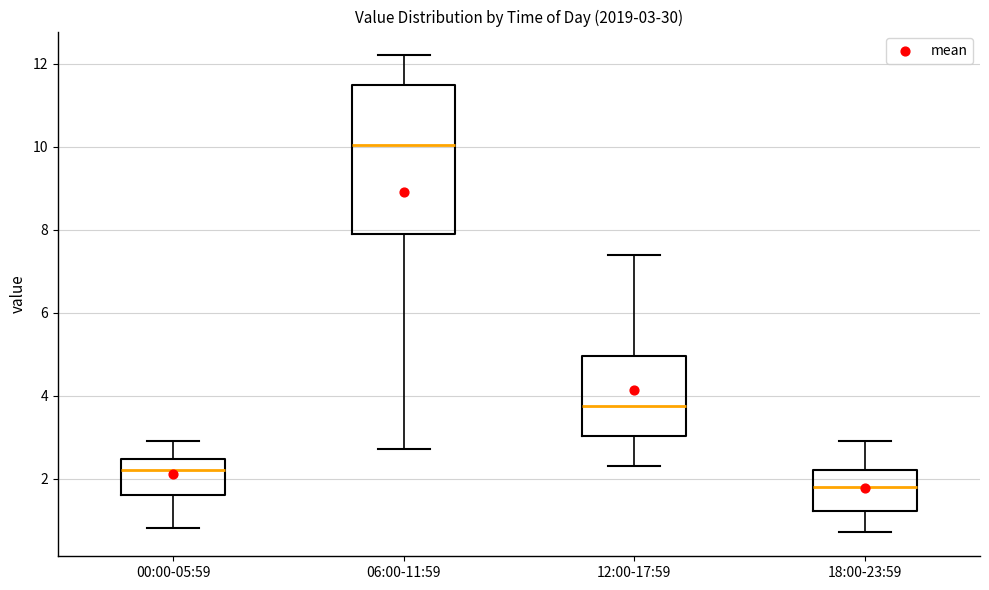

Which box has the highest median line?

06:00-11:59